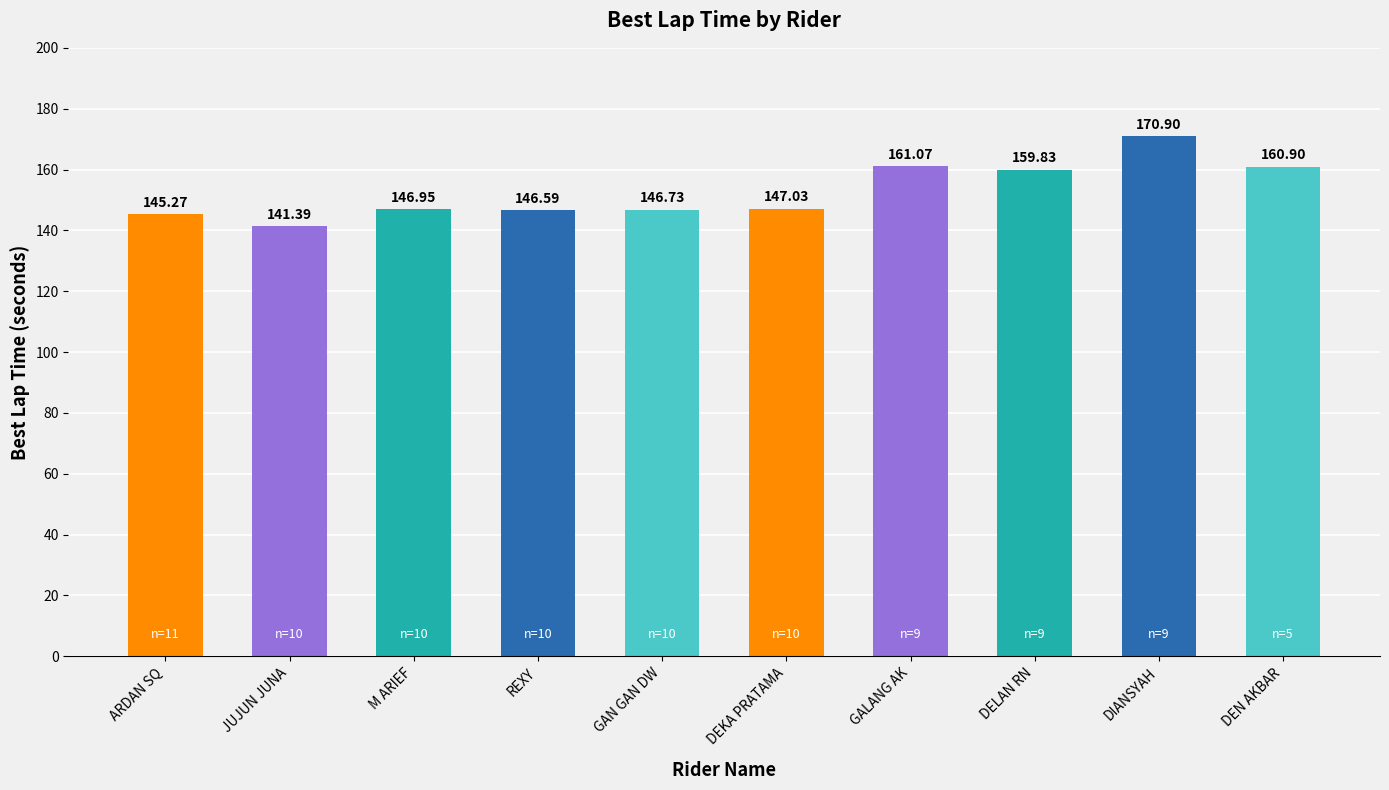

How many values exceed 147?

5